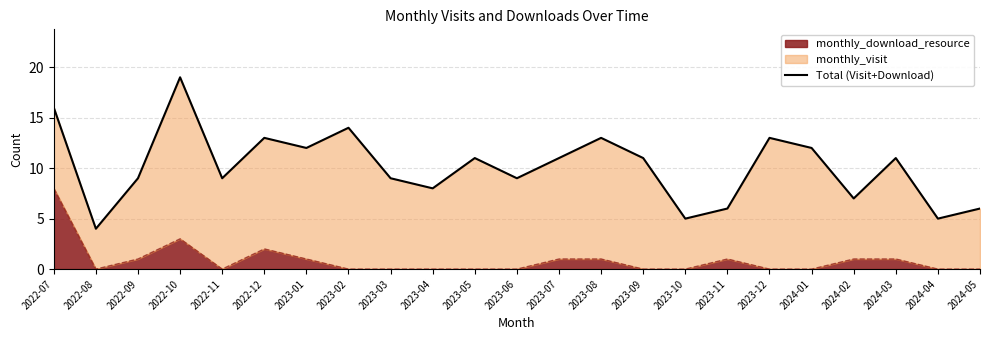

The chart shows a value of 13 at 2023-08. True or false?

True